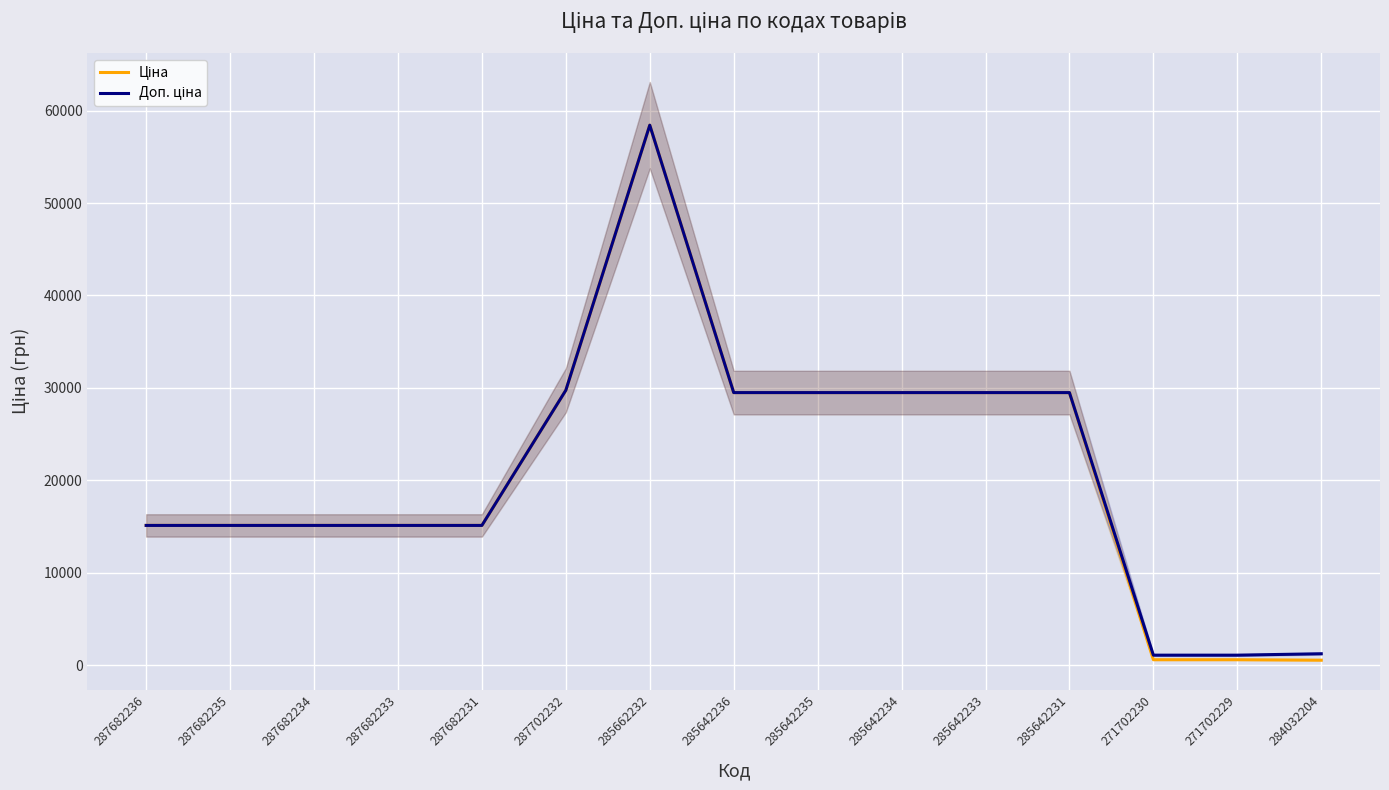

The value of Доп. ціна at 285642236 is 29491.5. True or false?

True